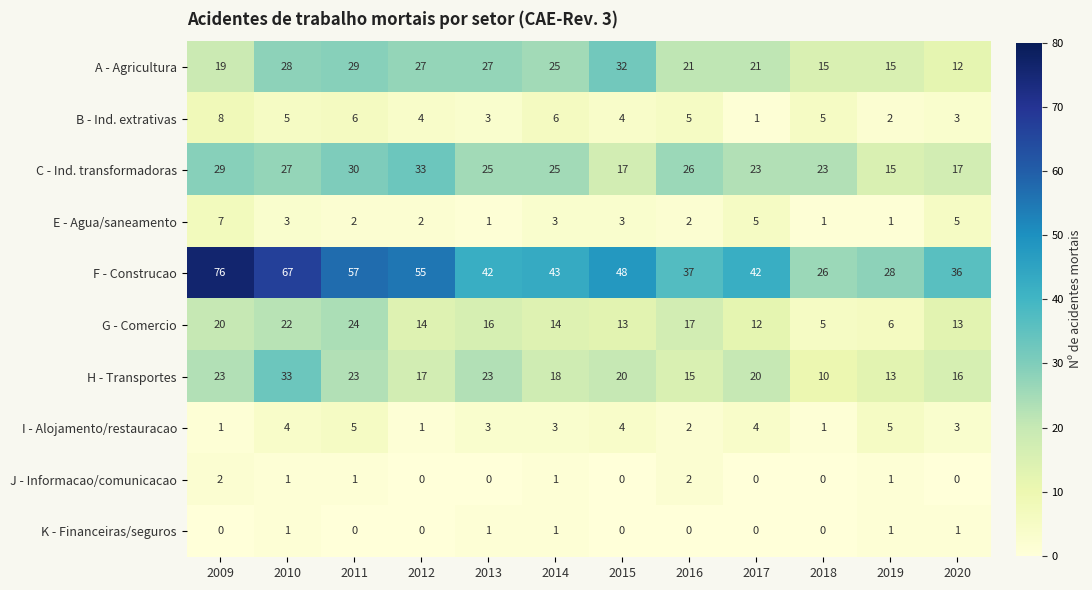

What is the difference between the maximum and minimum values in the B - Ind. extrativas series?

7